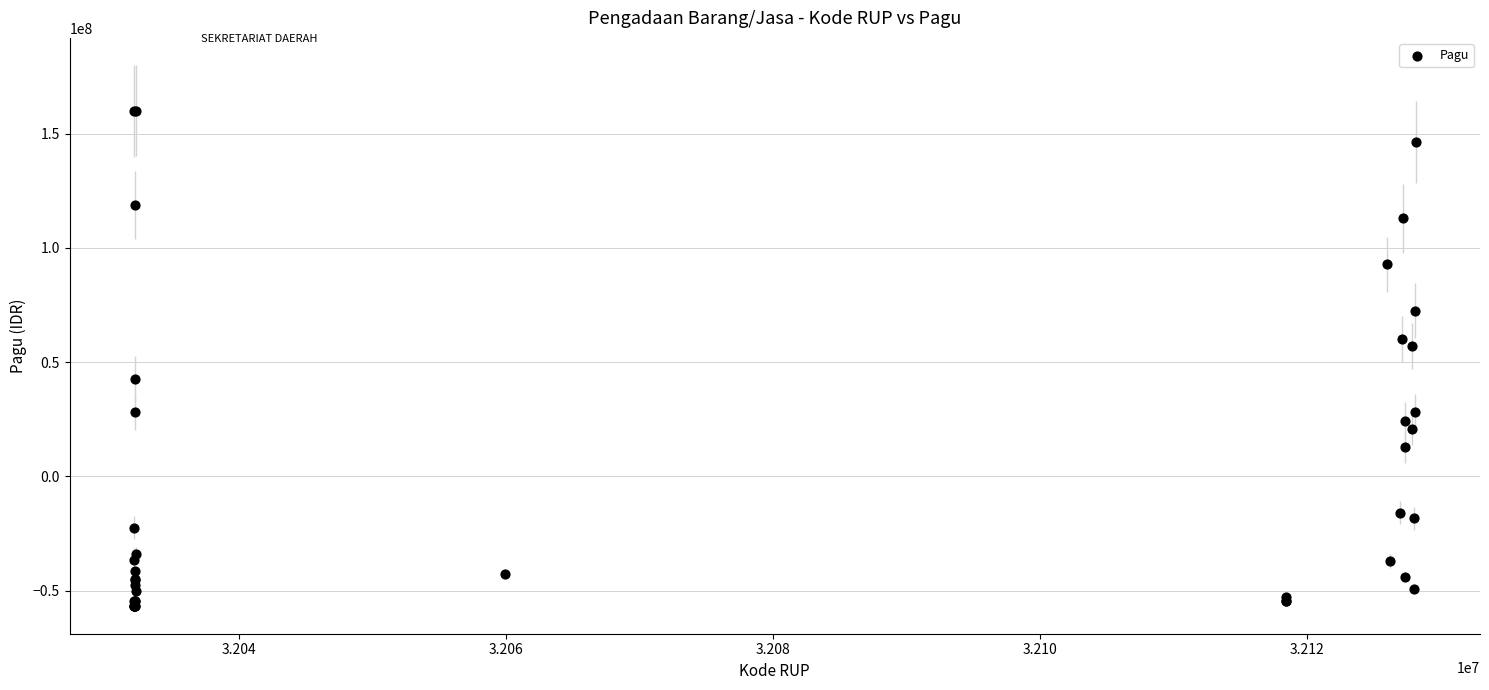

What Y value in the scatter plot is closest to 51665551?

57131551.2